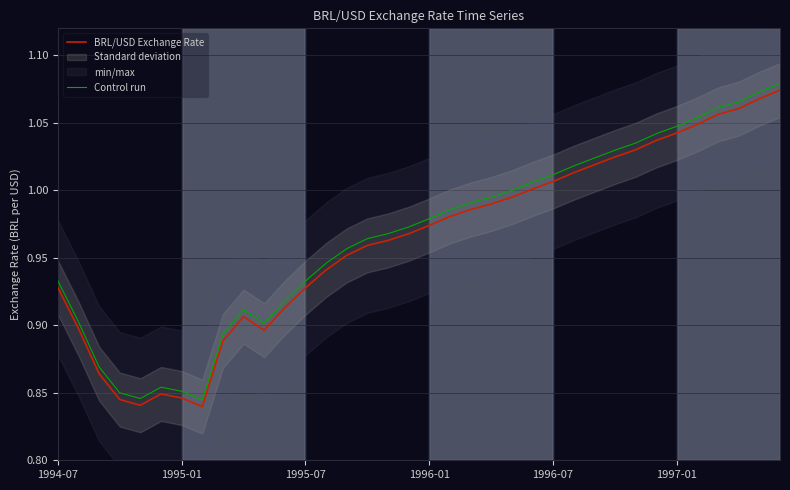

How many lines are shown in the chart?

2